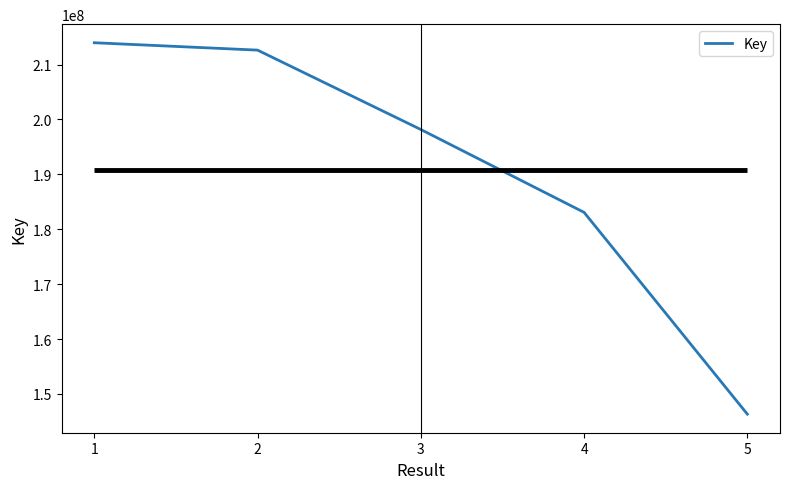

What is the value of the 2nd point from the left?

212629743